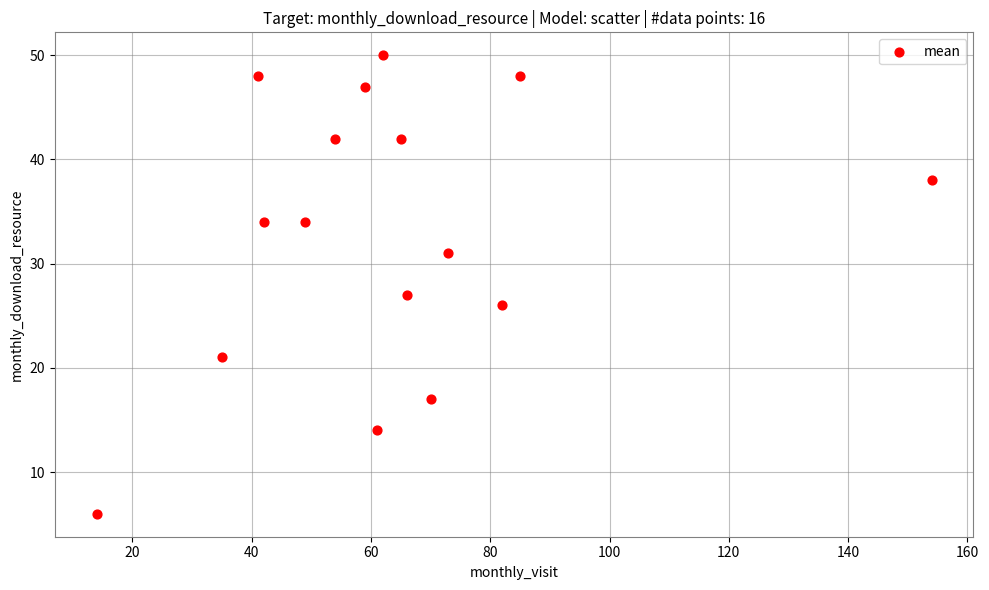

What Y value in the scatter plot is closest to 28?

27